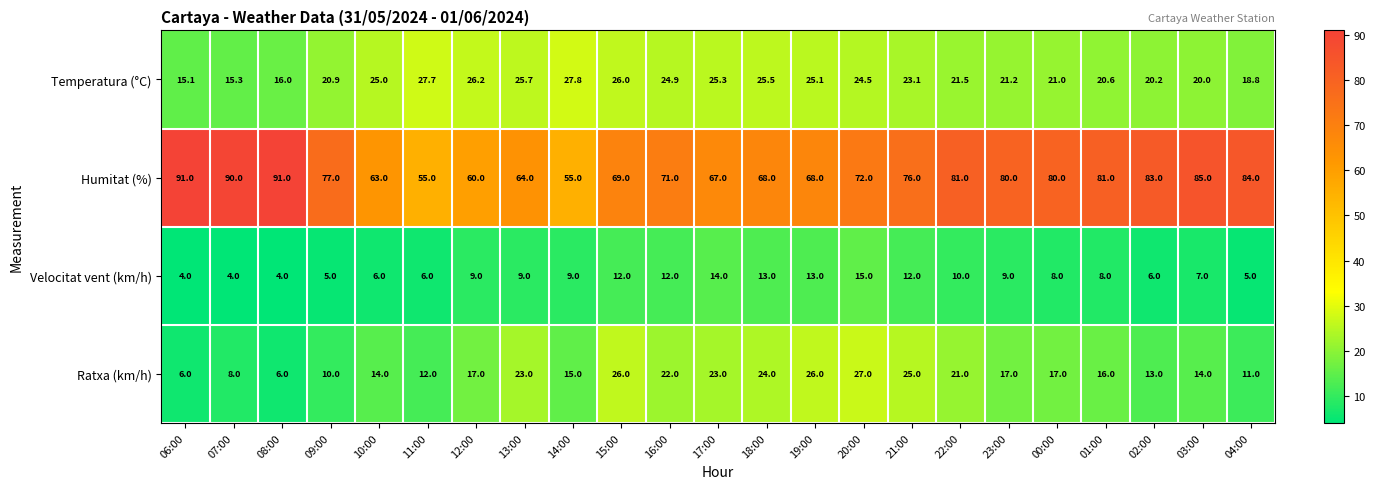

At which category is the sum across all series the highest?

20:00